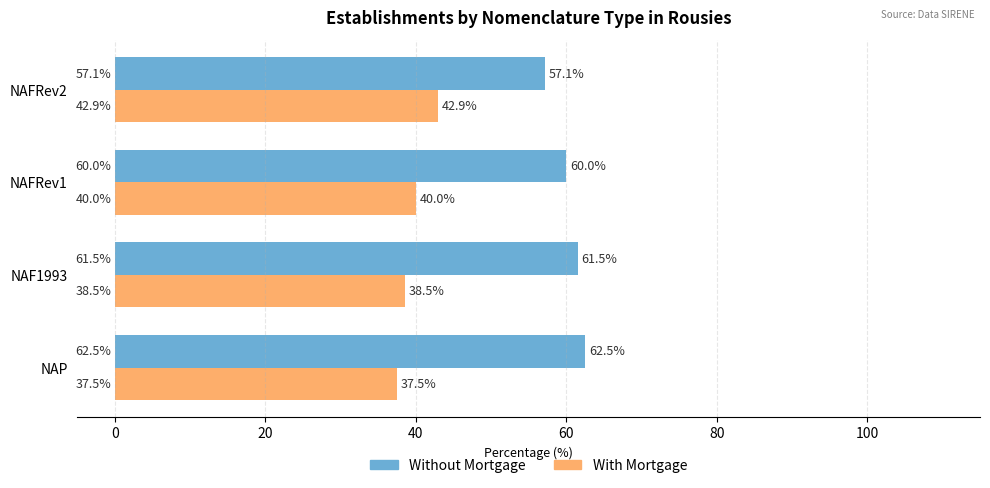

What is the difference between the maximum and second lowest values in the Without Mortgage series?

2.5